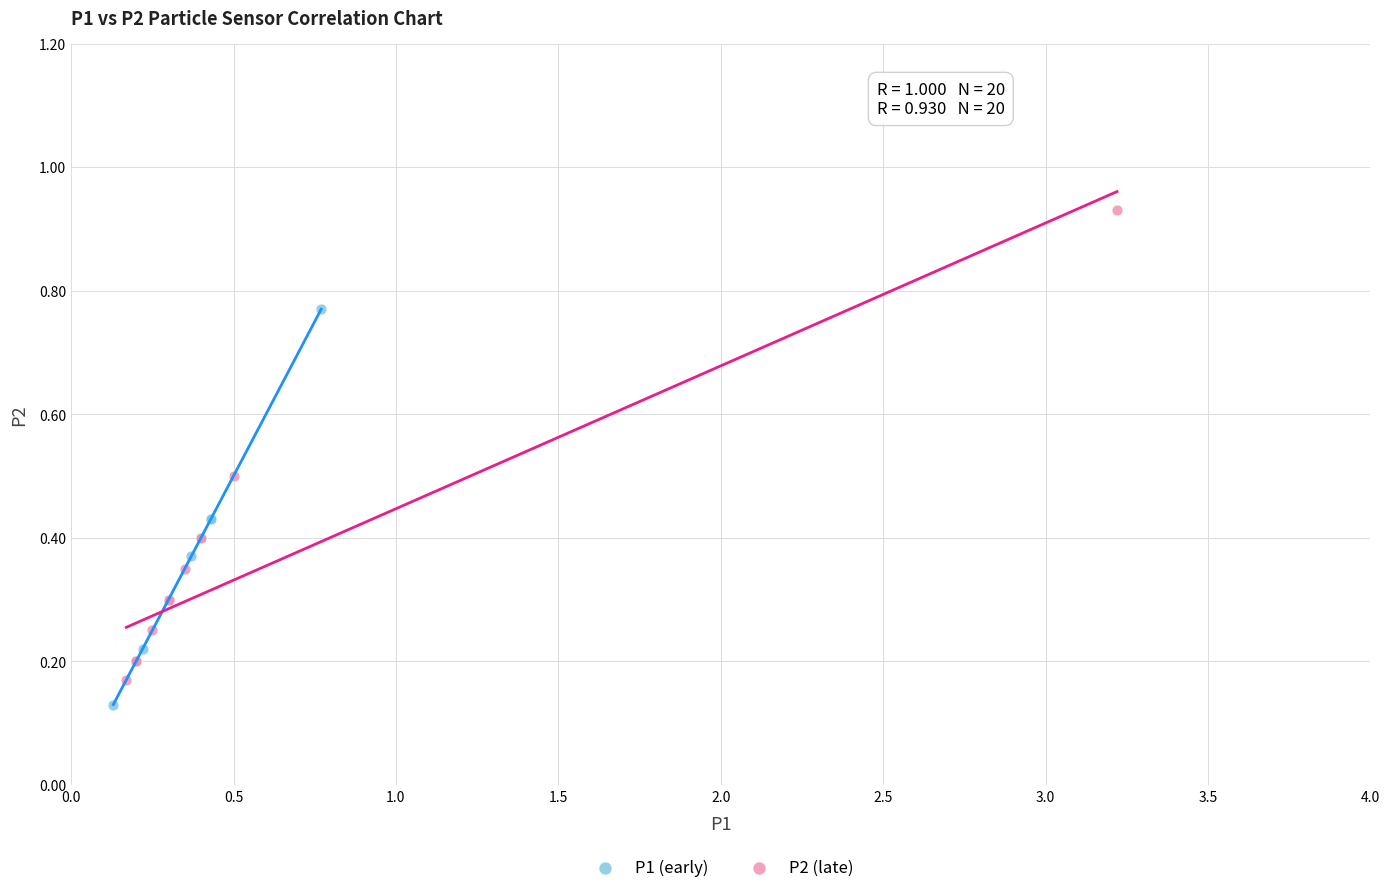

What are all the series names shown in the legend?

P1 (early), P2 (late)